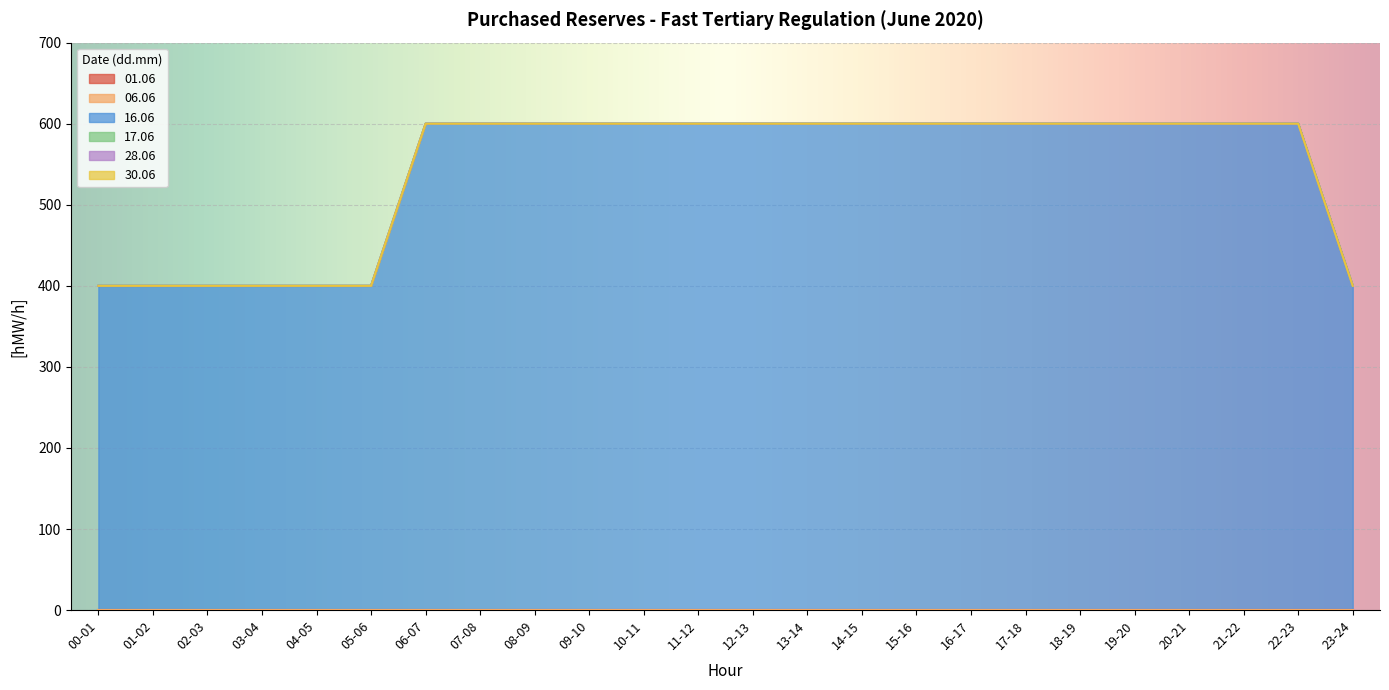

What are all the series names shown in the legend?

01.06, 06.06, 16.06, 17.06, 28.06, 30.06